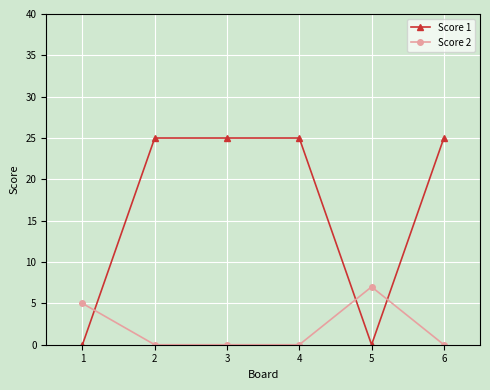

Which series has the widest spread of values?

Score 1